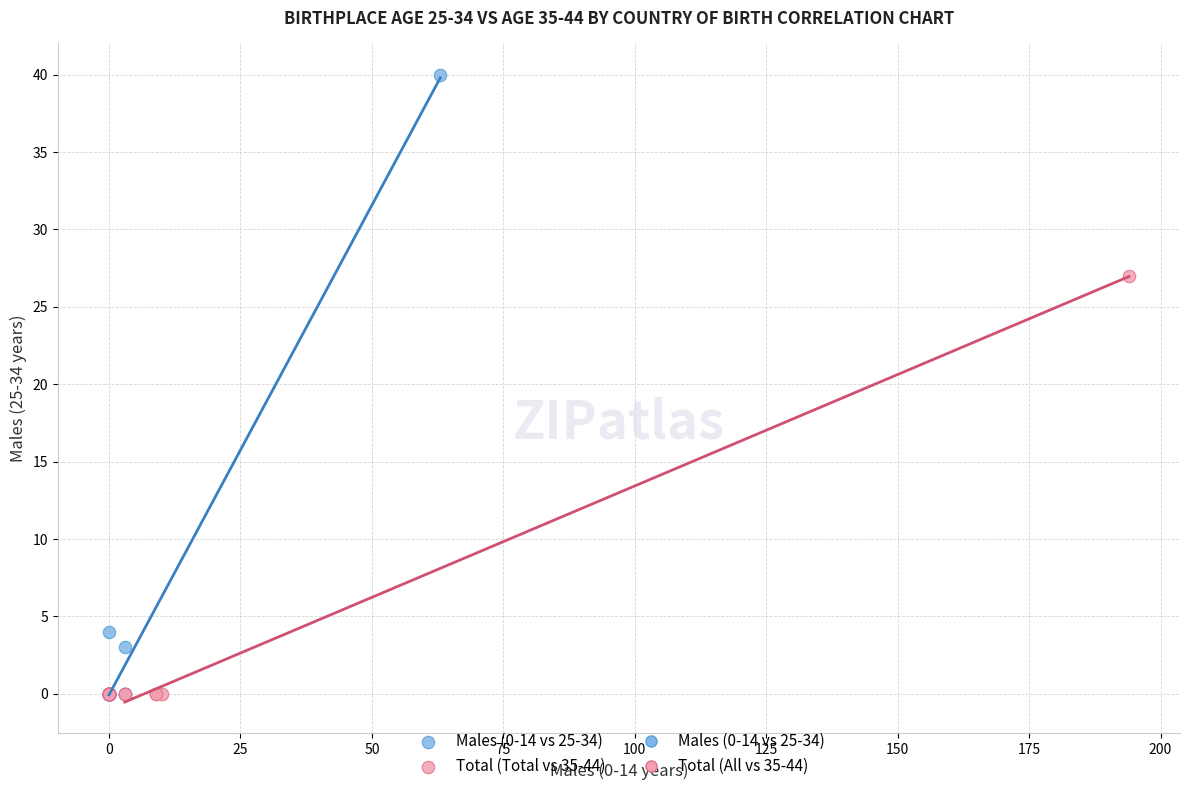

Which series has the widest spread of Y values?

Males (0-14 vs 25-34)